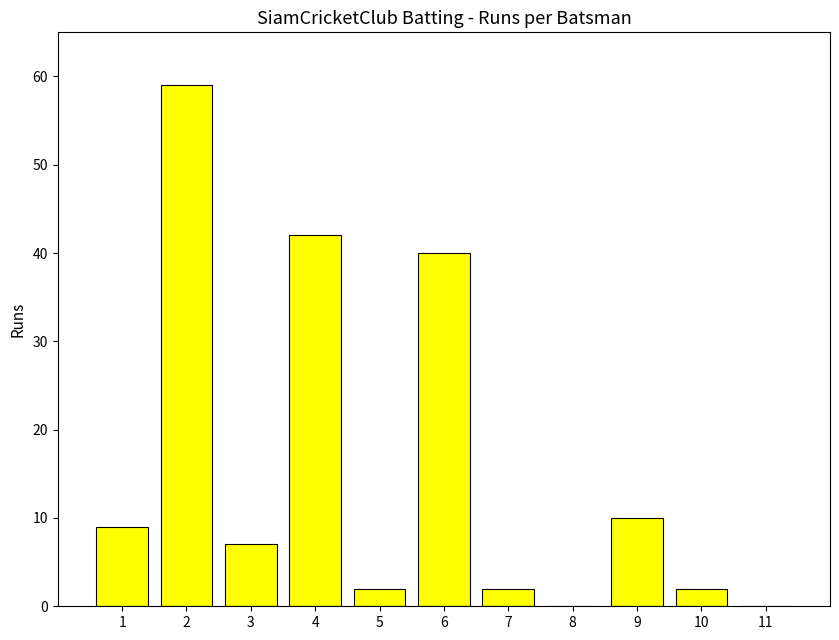

How many categories are shown in the chart?

11